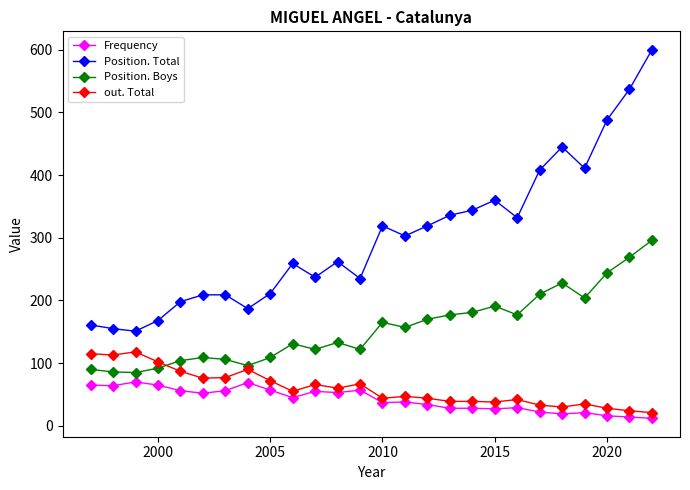

How many values in the Frequency series are below 45?

13